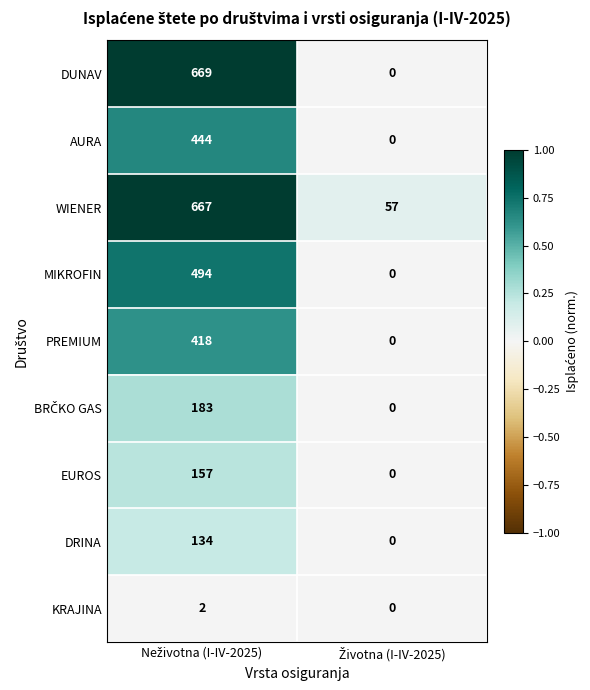

Which series has the largest total across all categories?

WIENER